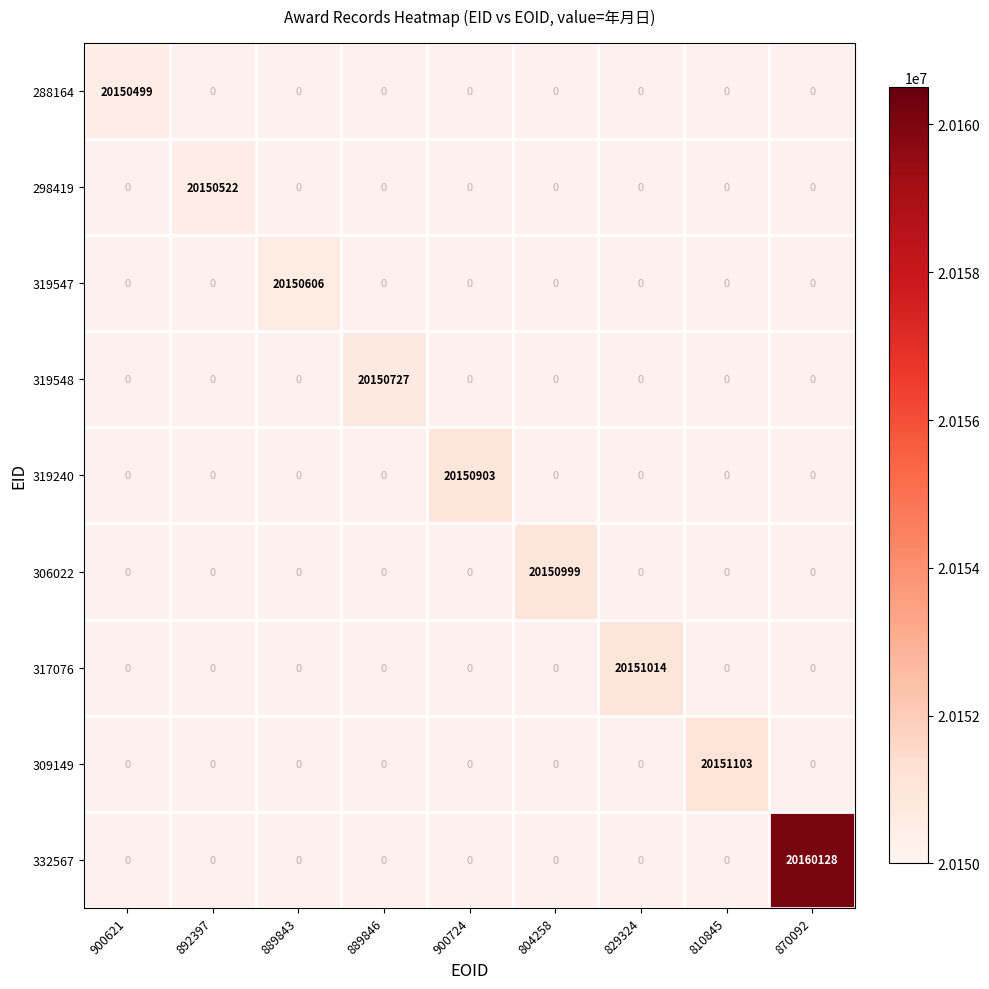

At how many categories does at least one series exceed 20157223?

1